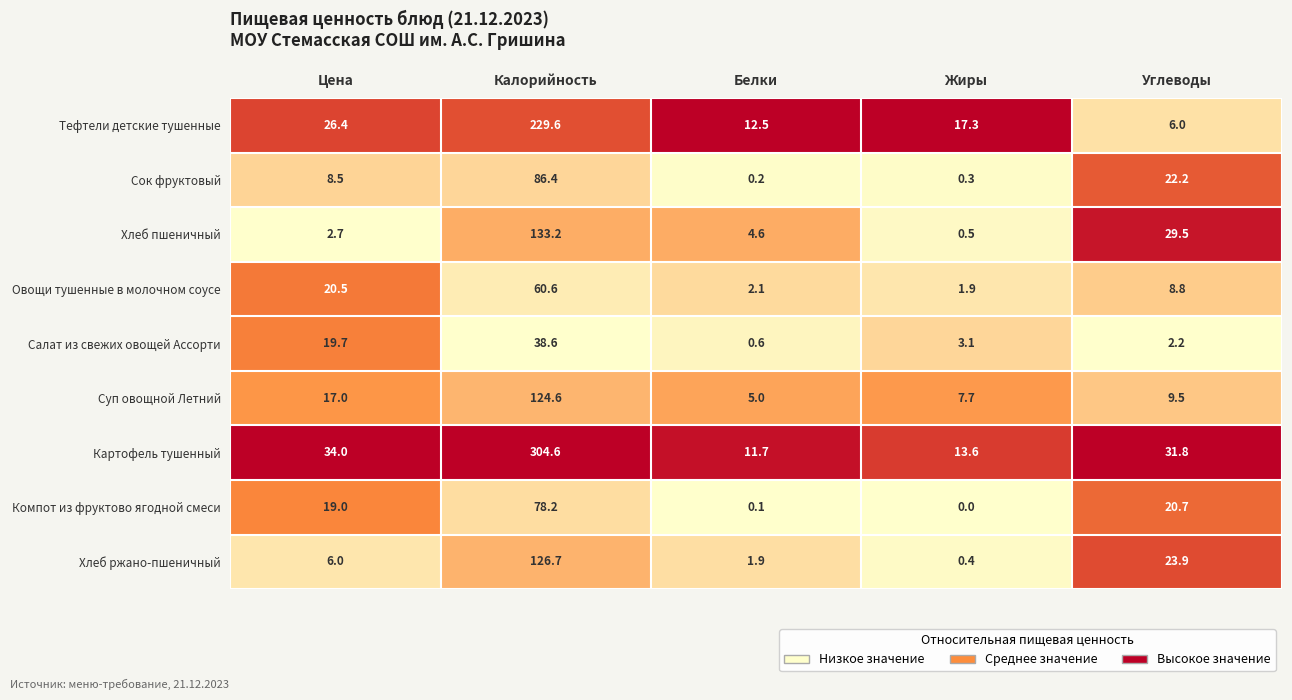

What is the greatest value displayed?

304.6